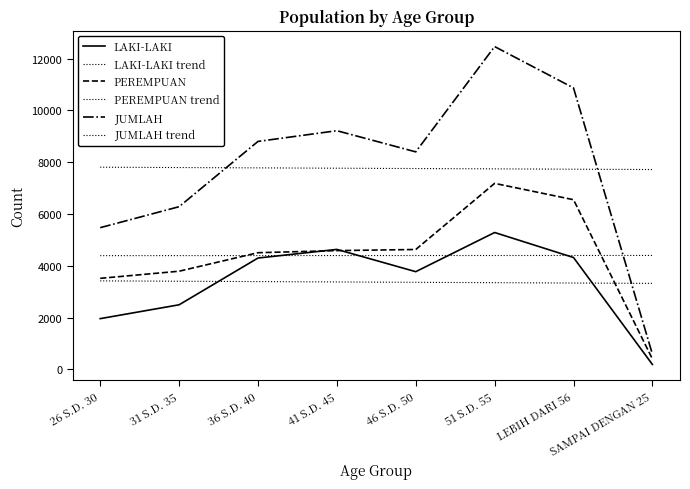

What is the difference between the maximum and minimum values in the PEREMPUAN trend series?

7.4